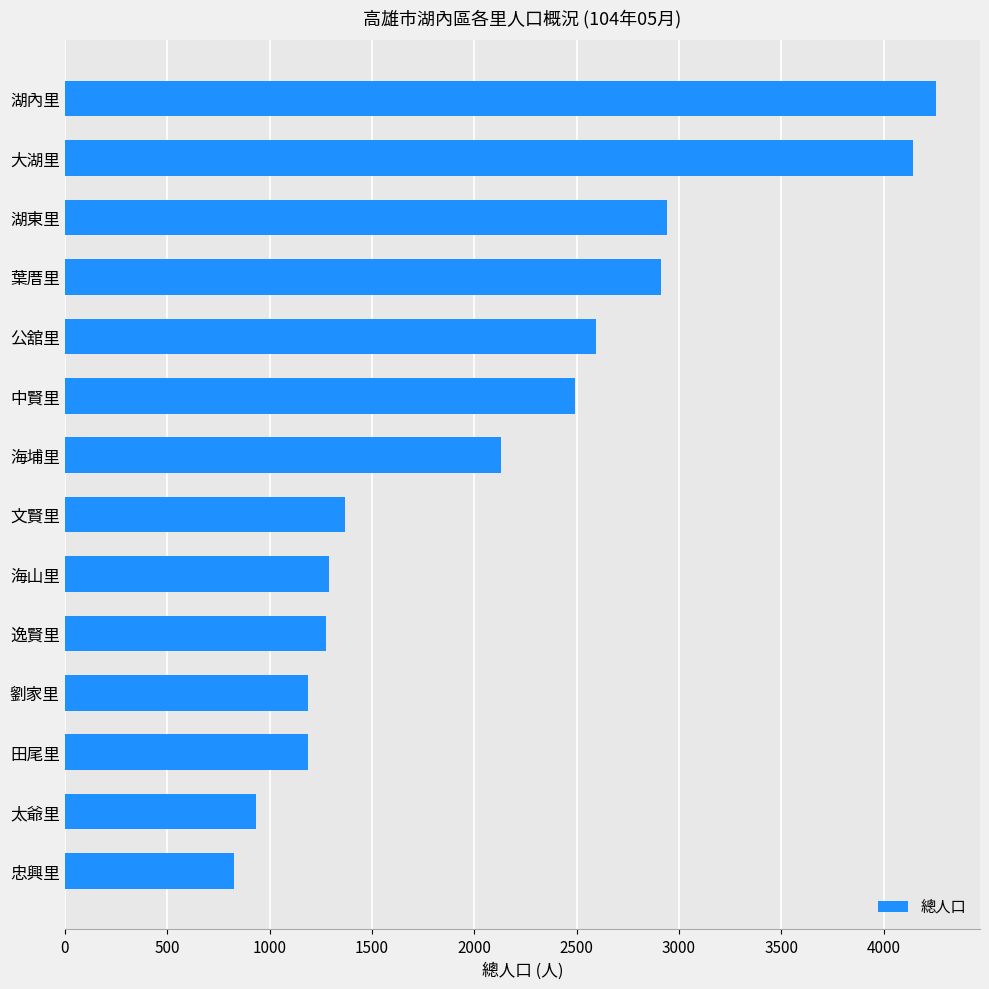

How many series are shown in this chart?

1